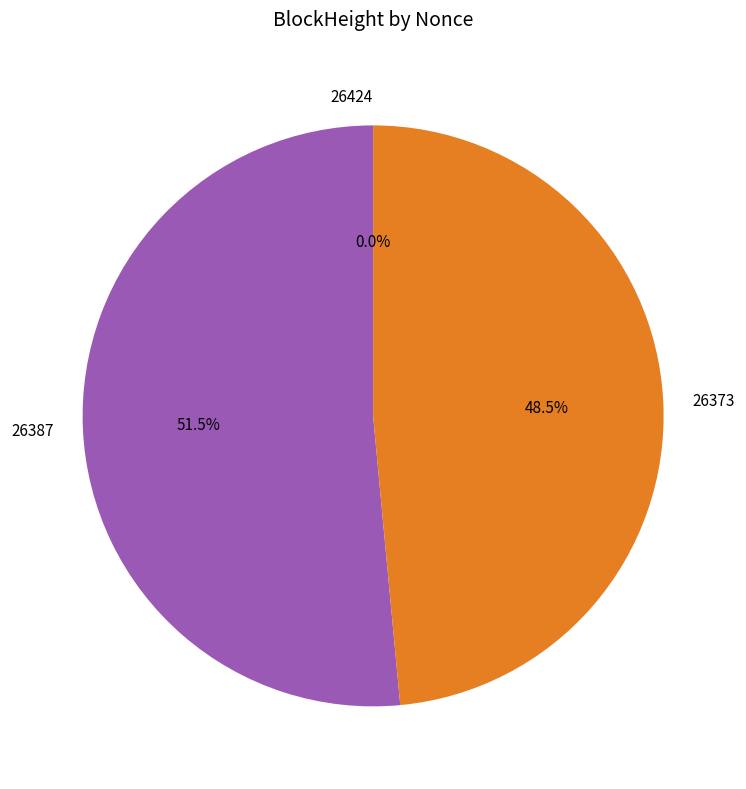

Is it true that 26387 is 41% of the pie?

False